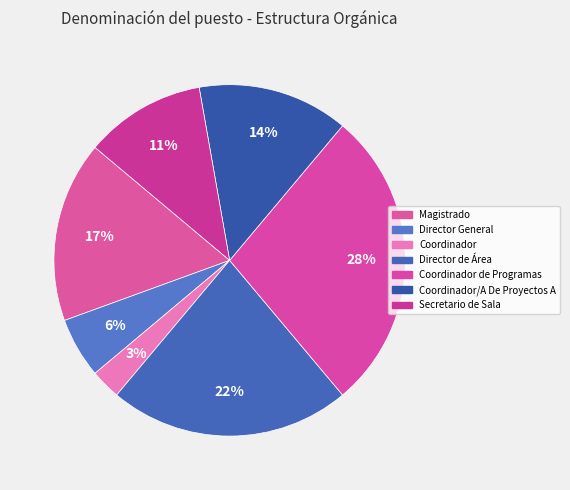

True or false: Coordinador accounts for 12% of the total.

False